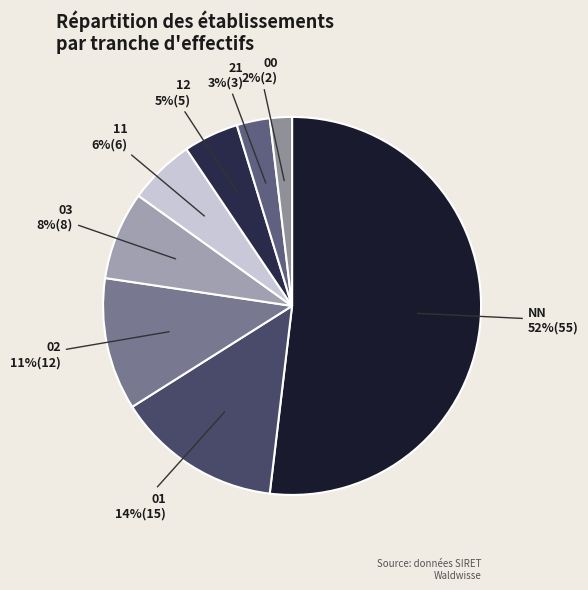

Rank the categories by value from highest to lowest.

NN, 01, 02, 03, 11, 12, 21, 00